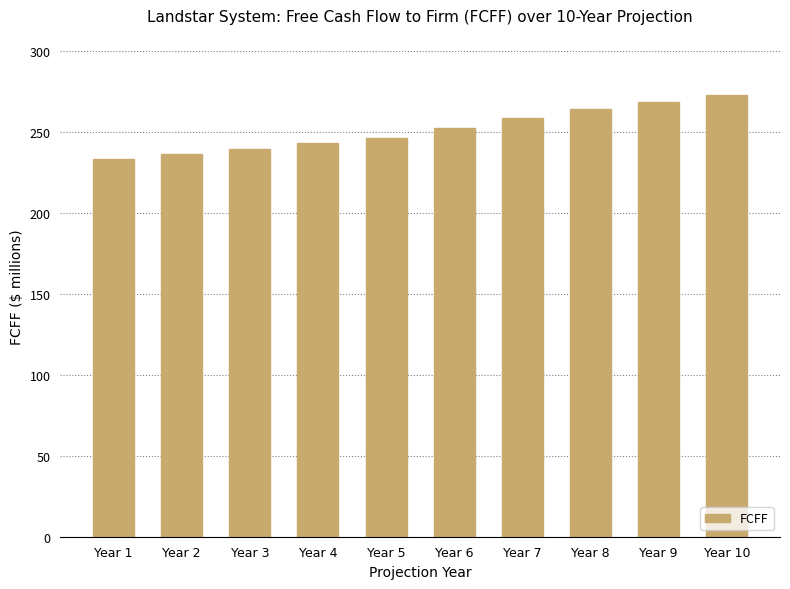

What is the value of the 4th bar from the left?

243.0